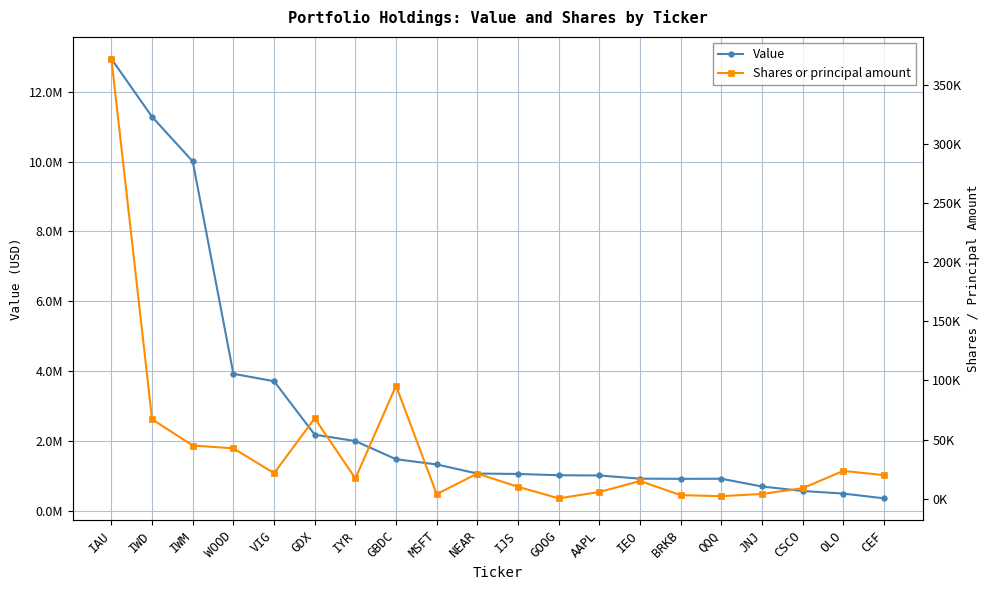

List the labels in order of Value value, smallest first.

CEF, OLO, CSCO, JNJ, BRKB, QQQ, IEO, AAPL, GOOG, IJS, NEAR, MSFT, GBDC, IYR, GDX, VIG, WOOD, IWM, IWD, IAU